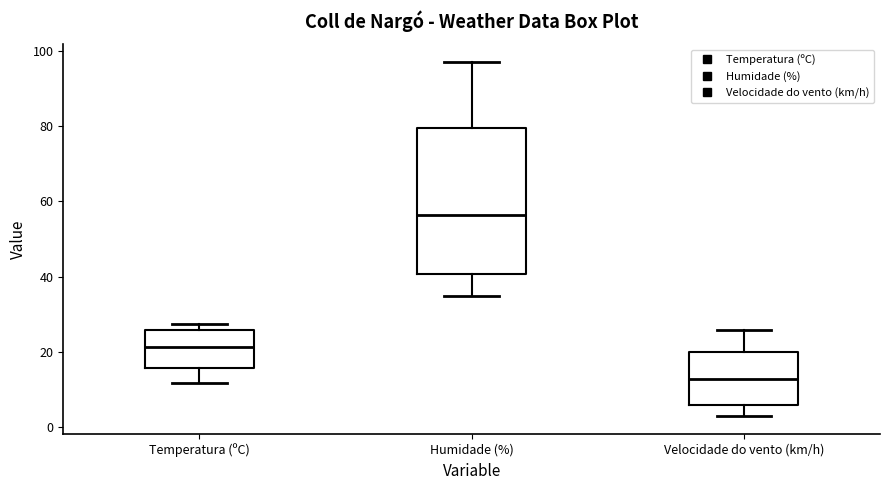

Which box is the tallest, from its lower edge to its upper edge?

Humidade (%)